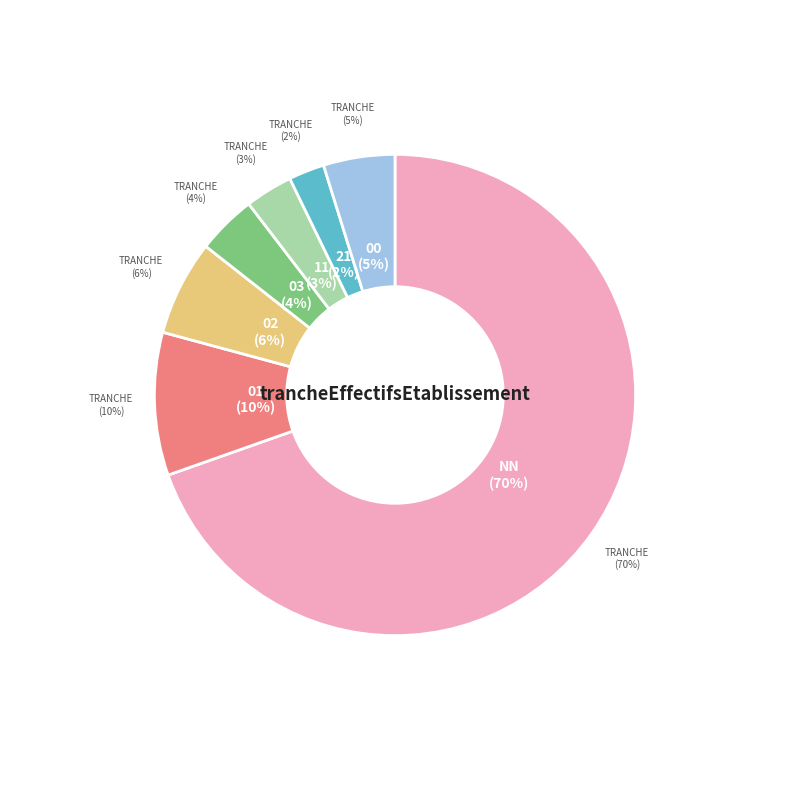

To the nearest percent, what percentage of the pie is 03?

4%